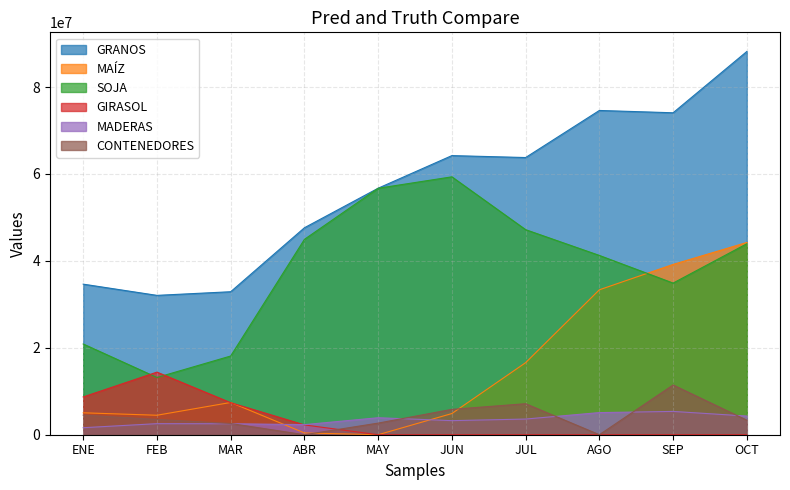

List the series in order of their peak value, highest first.

GRANOS, SOJA, MAÍZ, GIRASOL, CONTENEDORES, MADERAS